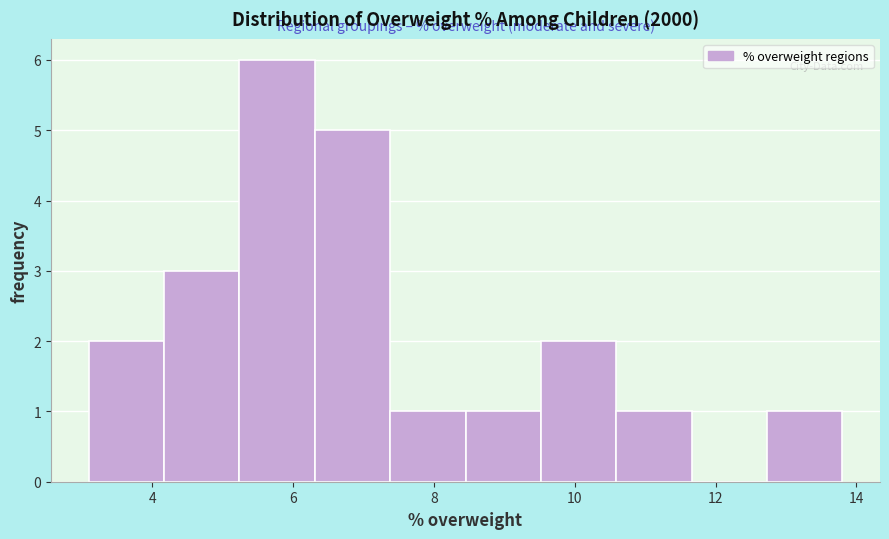

Reading left to right, list every bar in this chart as the range it spans on the x-axis followed by its height. Neither the bar edges nor the heights are printed on the chart, so give them approximately, as read against the axes.

3.2 to 4.2: 2
4.2 to 5.2: 3
5.2 to 6.4: 6
6.4 to 7.4: 5
7.4 to 8.4: 1
8.4 to 9.6: 1
9.6 to 10.6: 2
10.6 to 11.6: 1
11.6 to 12.8: 0
12.8 to 13.8: 1